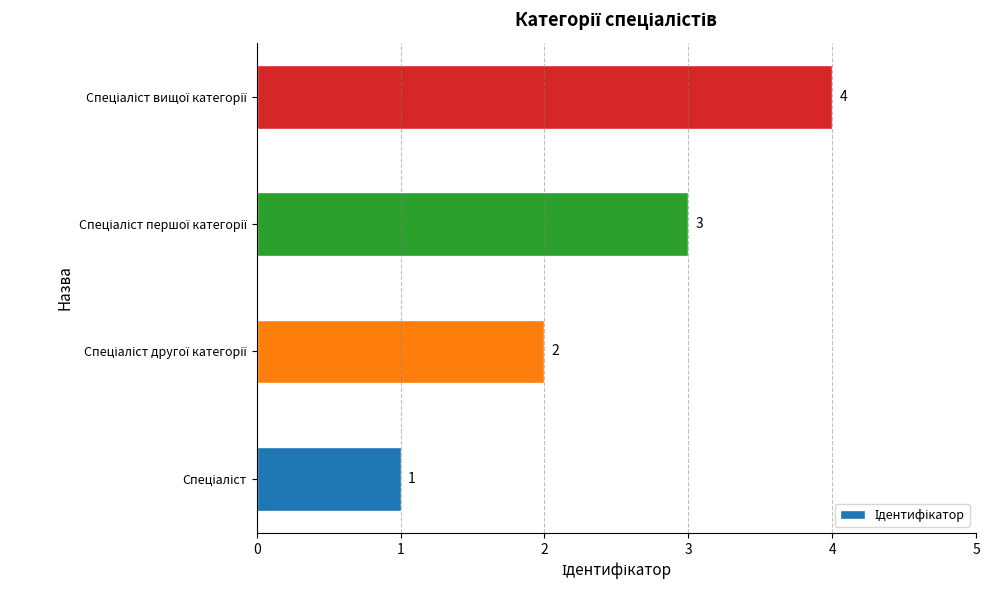

How many bars are there in total?

4